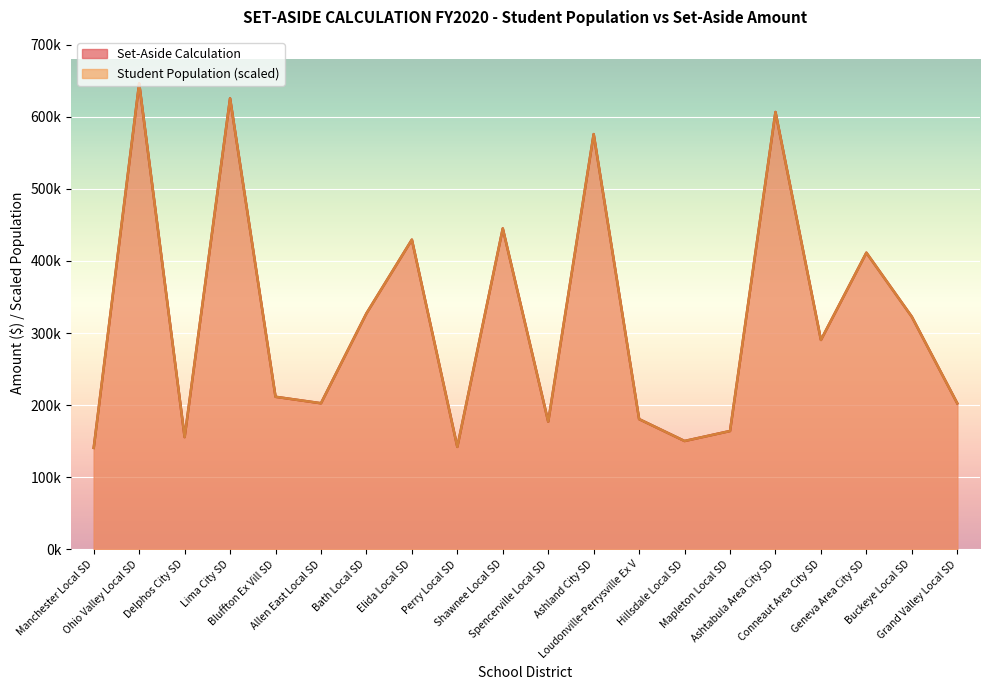

Reading right to left, what are all the values shown in this chart?

Student Population: Grand Valley Local SD=202474.3	Buckeye Local SD=322623.8	Geneva Area City SD=411522.4	Conneaut Area City SD=290431.9	Ashtabula Area City SD=606713.1	Mapleton Local SD=164071.5	Hillsdale Local SD=150210.4	Loudonville-Perrysville Ex V=180574.7	Ashland City SD=576052.6	Spencerville Local SD=177067.5	Shawnee Local SD=445162.7	Perry Local SD=142065.4	Elida Local SD=429607.7	Bath Local SD=327277.9	Allen East Local SD=202598.9	Bluffton Ex Vill SD=211563.9	Lima City SD=625652.6	Delphos City SD=155623.0	Ohio Valley Local SD=646329.5	Manchester Local SD=140707.3
Set-Aside Calculation: Grand Valley Local SD=202474.3	Buckeye Local SD=322623.8	Geneva Area City SD=411522.4	Conneaut Area City SD=290431.9	Ashtabula Area City SD=606713.1	Mapleton Local SD=164071.5	Hillsdale Local SD=150210.4	Loudonville-Perrysville Ex V=180574.7	Ashland City SD=576052.6	Spencerville Local SD=177067.5	Shawnee Local SD=445162.7	Perry Local SD=142065.4	Elida Local SD=429607.7	Bath Local SD=327277.9	Allen East Local SD=202598.9	Bluffton Ex Vill SD=211563.9	Lima City SD=625652.6	Delphos City SD=155623.0	Ohio Valley Local SD=646329.5	Manchester Local SD=140707.3